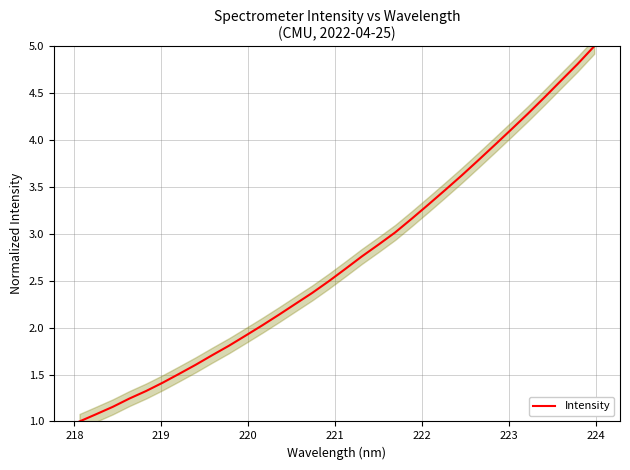

What is the lowest value of the Intensity series?

1.0